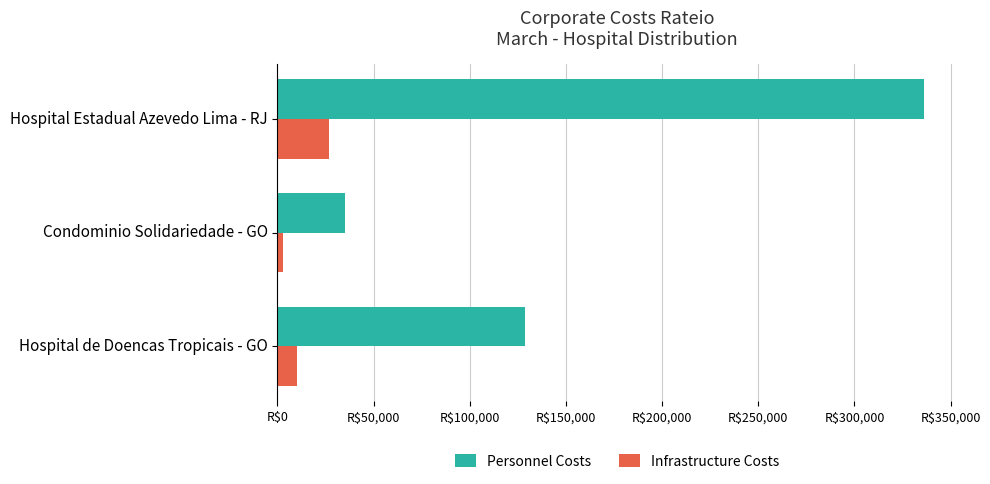

Rank the categories by Infrastructure Costs value from lowest to highest.

Condominio Solidariedade - GO, Hospital de Doencas Tropicais - GO, Hospital Estadual Azevedo Lima - RJ